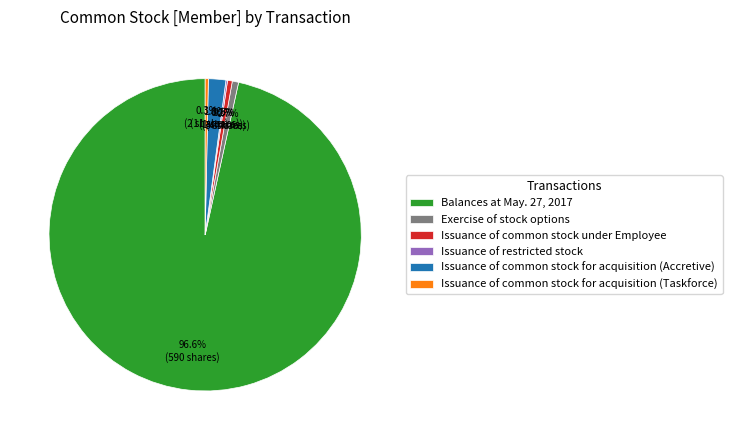

To the nearest percent, what is the difference between the largest and smallest slice percentages?

96%